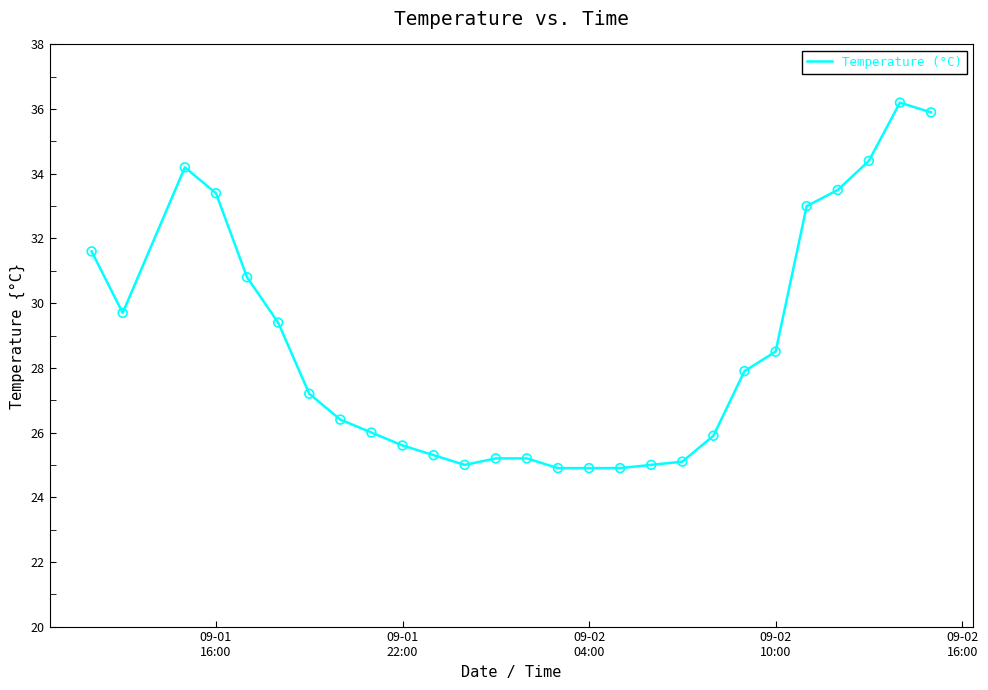

What is the greatest value displayed?

36.2